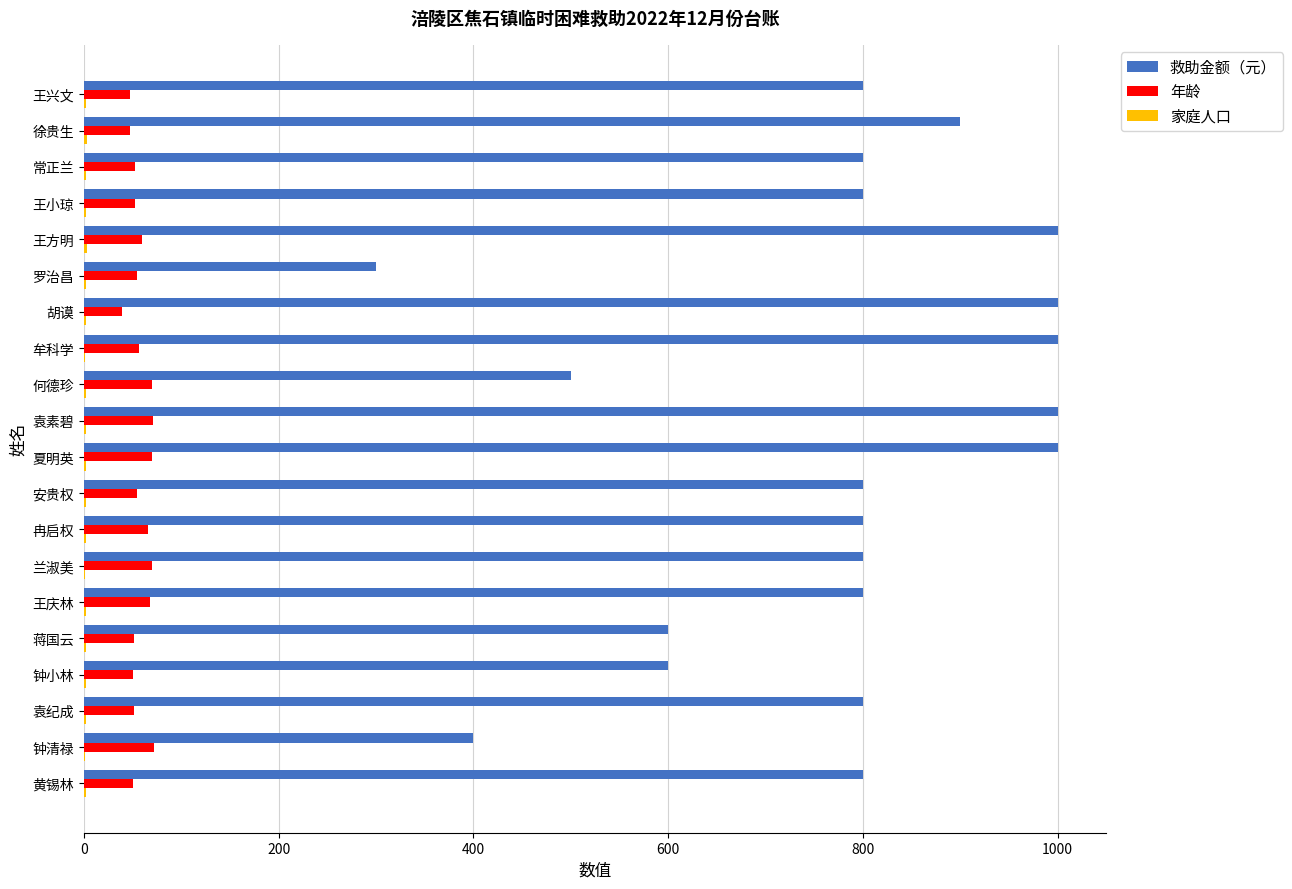

Which series has the largest total across all categories?

救助金额（元）